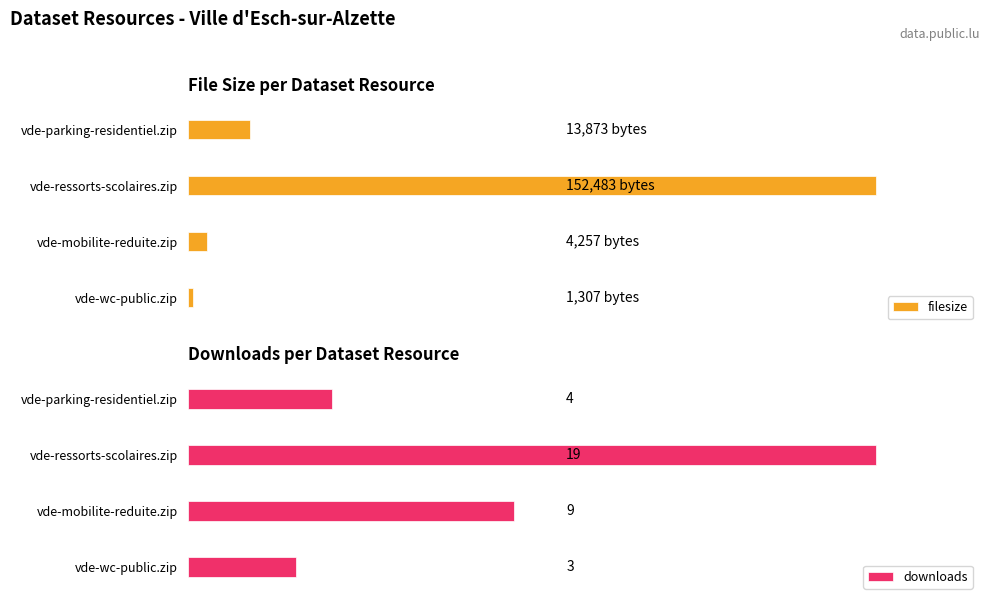

Where is downloads nearest to the value 11?

vde-mobilite-reduite.zip